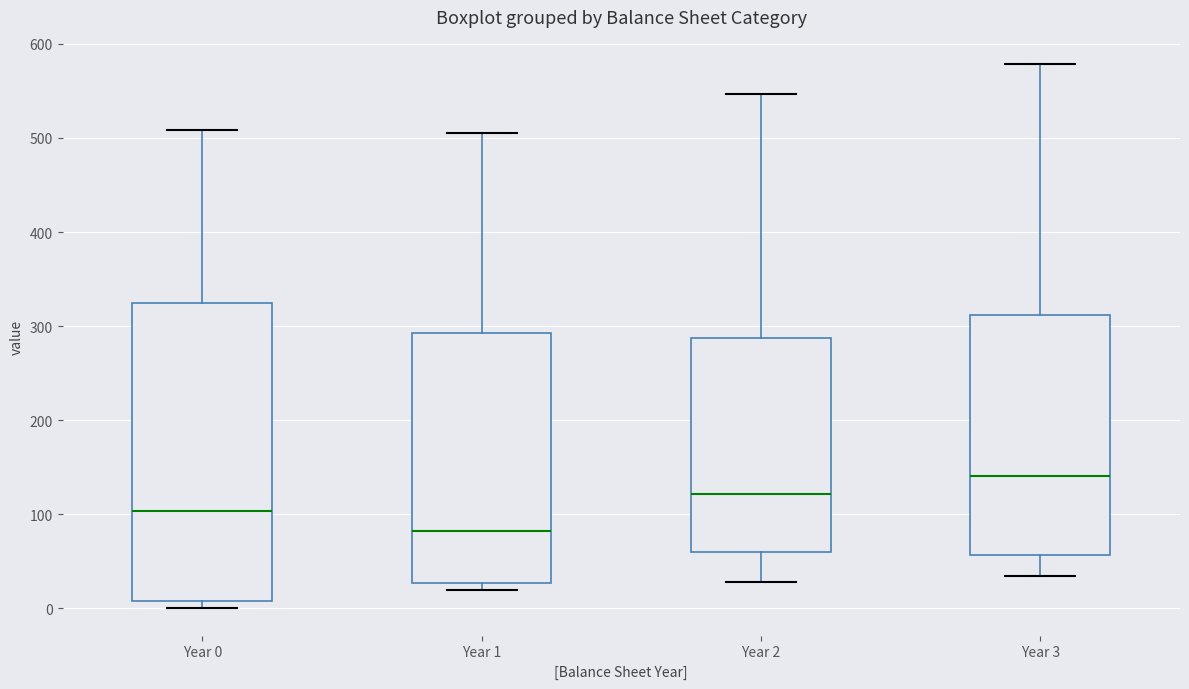

Reading left to right, transcribe this box plot: for each box, give where its median line is, the range the box spans, and where its two whiskers end, as read against the y-axis. The values are not printed on the chart, so give them approximately, as read against the axis.

Year 0: median 100, box 10 to 330, whiskers 0 to 510
Year 1: median 80, box 30 to 290, whiskers 20 to 510
Year 2: median 120, box 60 to 290, whiskers 30 to 550
Year 3: median 140, box 60 to 310, whiskers 30 to 580